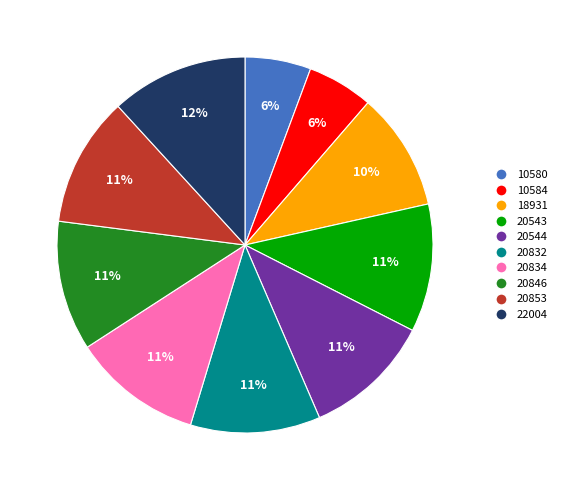

To the nearest percent, what is the difference between the largest and smallest slice percentages?

6%